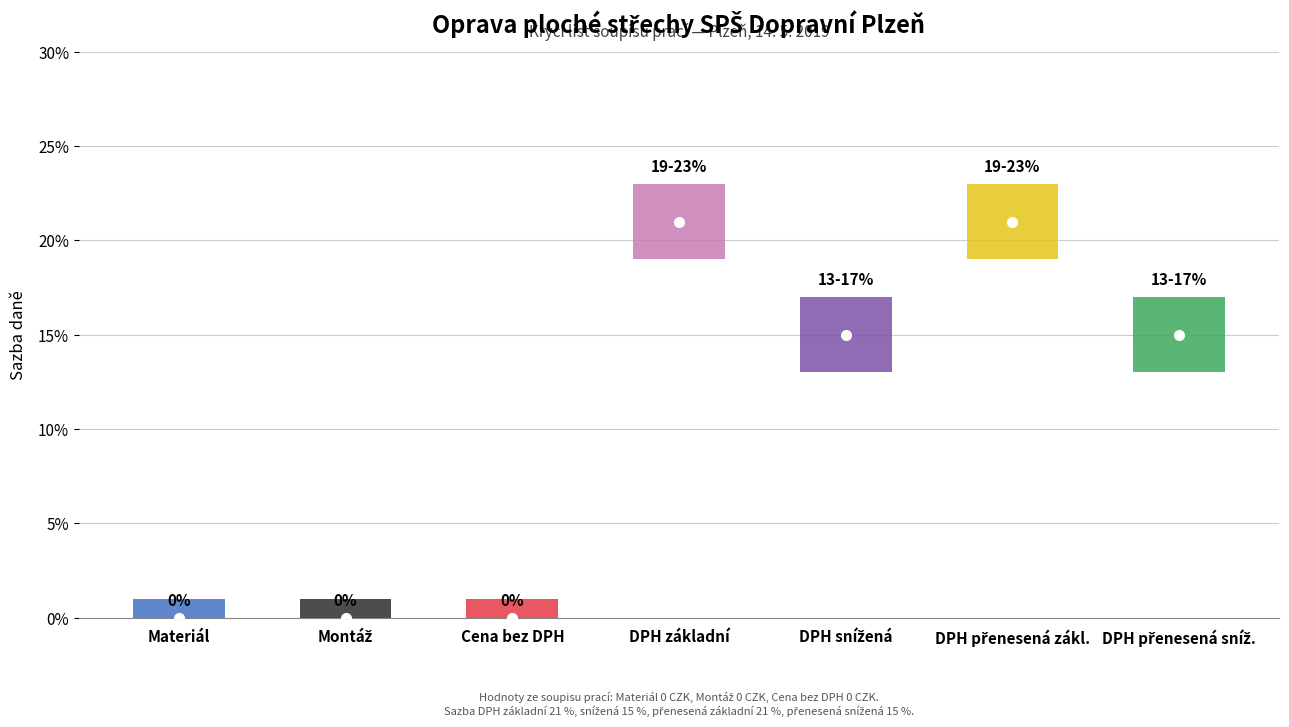

Reading right to left, what are all the values shown in this chart?

low: DPH sníž. přenesená=0.1	DPH zákl. přenesená=0.2	DPH snížená=0.1	DPH základní=0.2	Cena bez DPH=0.0	Montáž=0.0	Materiál=0.0
high: DPH sníž. přenesená=0.1	DPH zákl. přenesená=0.2	DPH snížená=0.1	DPH základní=0.2	Cena bez DPH=0.0	Montáž=0.0	Materiál=0.0
mid: DPH sníž. přenesená=0.1	DPH zákl. přenesená=0.2	DPH snížená=0.1	DPH základní=0.2	Cena bez DPH=0.0	Montáž=0.0	Materiál=0.0